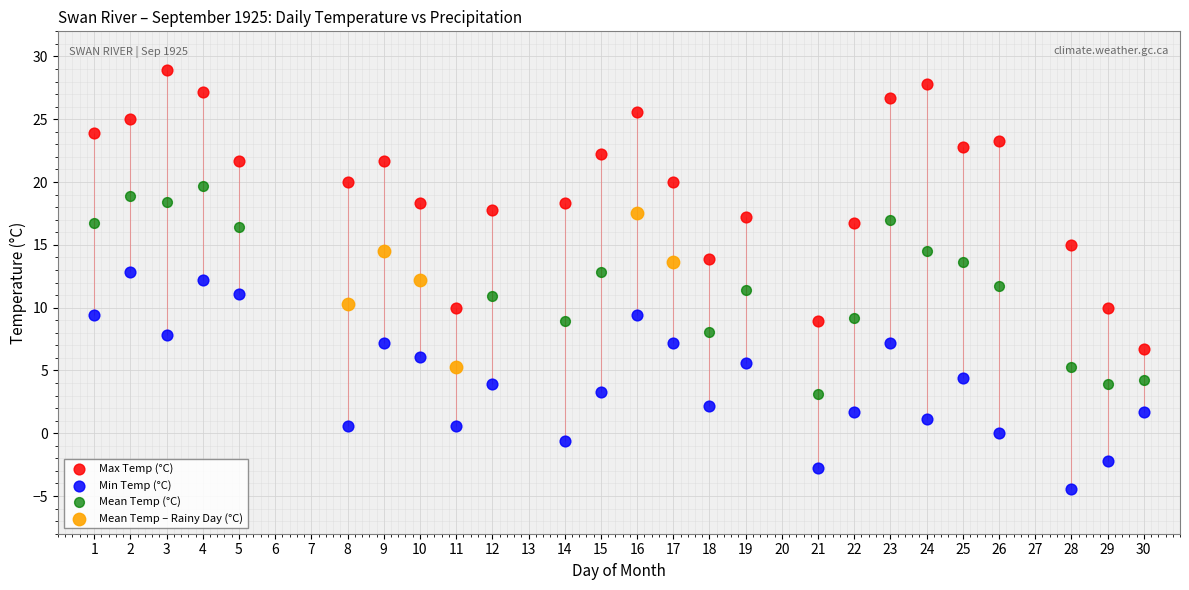

Which series reaches the maximum Y coordinate?

Max Temp (°C)